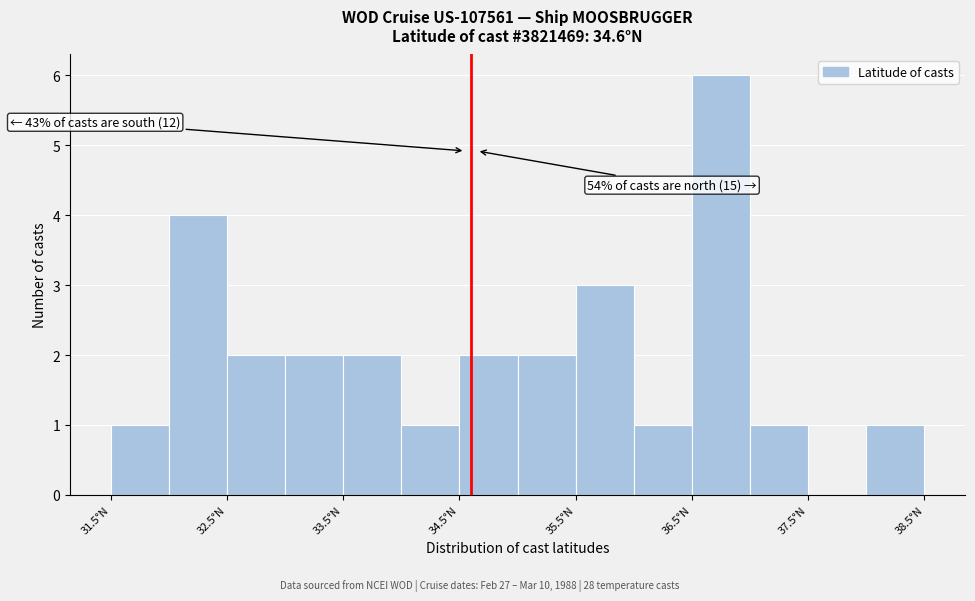

Which range on the x-axis has the tallest bar?

36.5 to 37.0